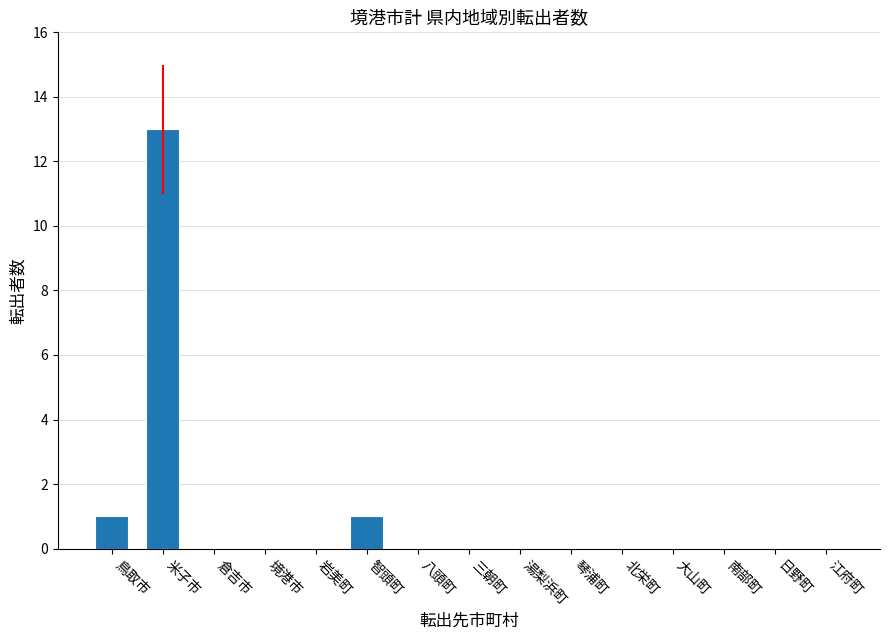

Does the chart contain stacked bars?

No